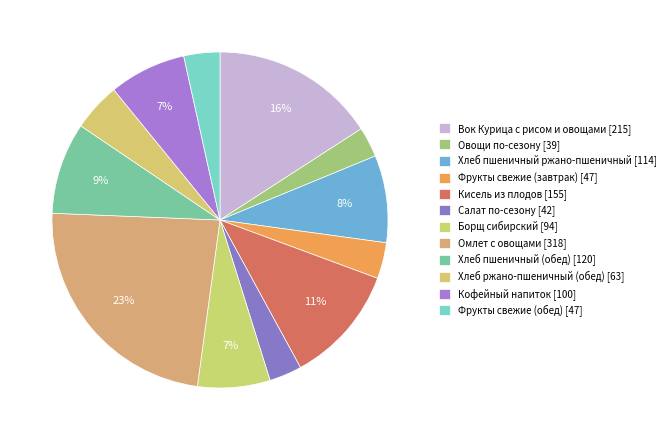

Count the number of slices in the pie.

12